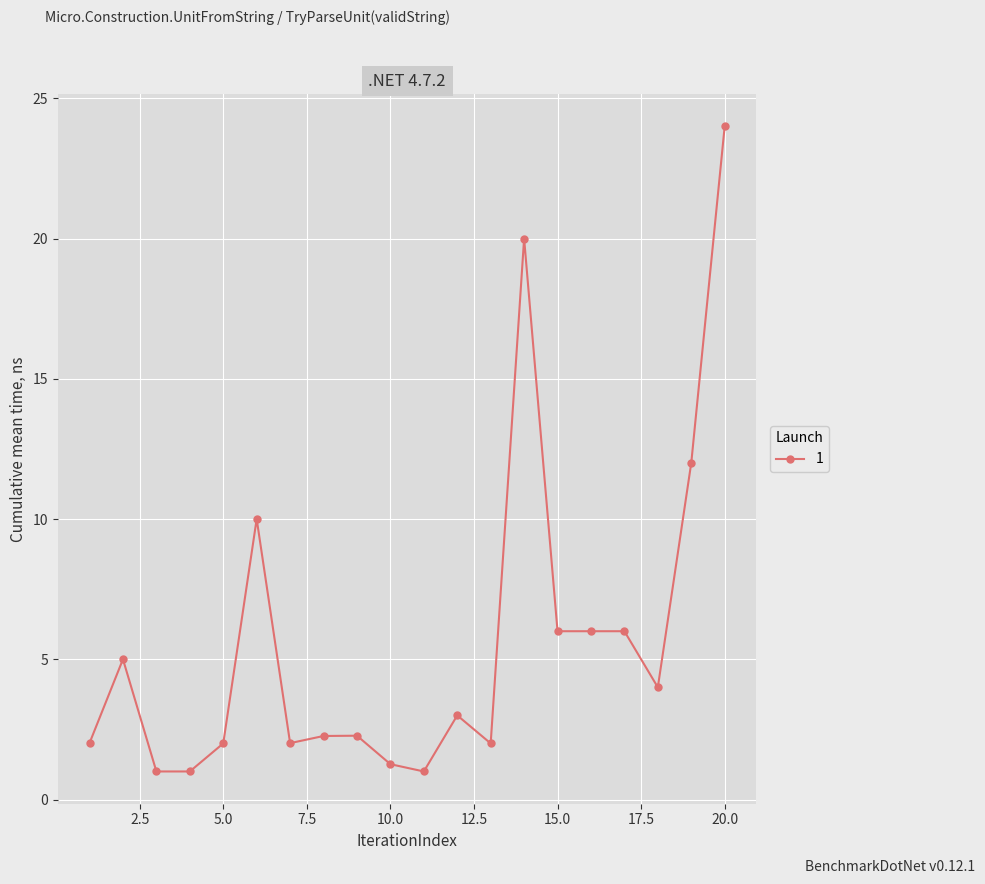

What is the minimum value shown in the chart?

1.0